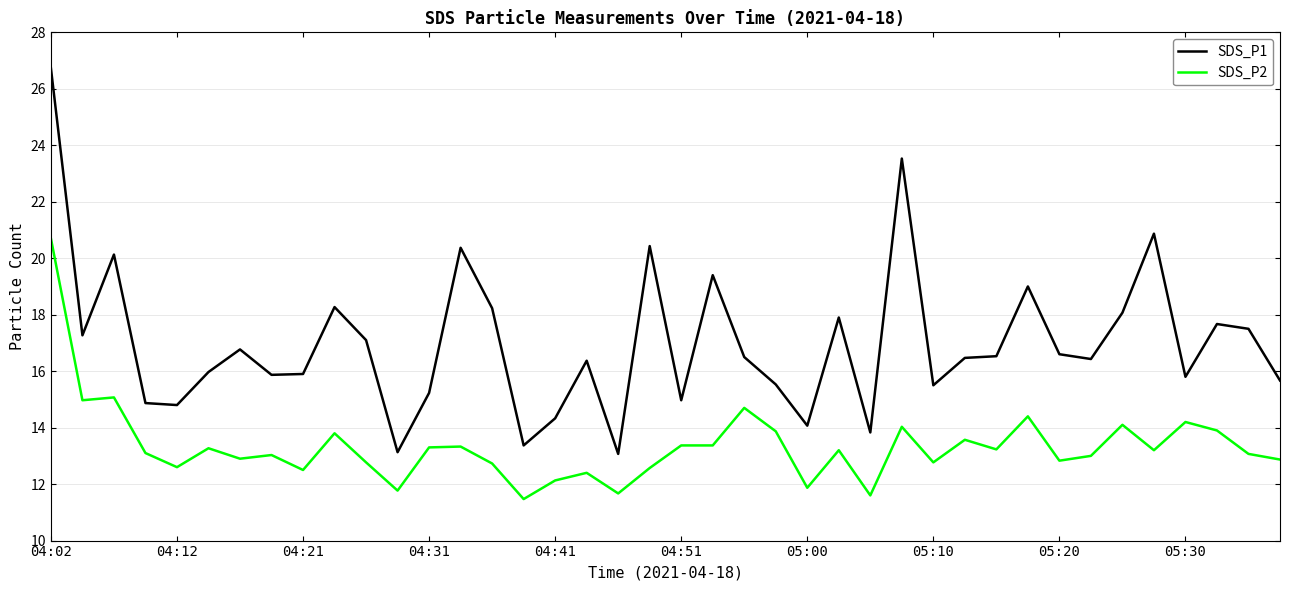

Which series has the largest range (max minus min)?

SDS_P1